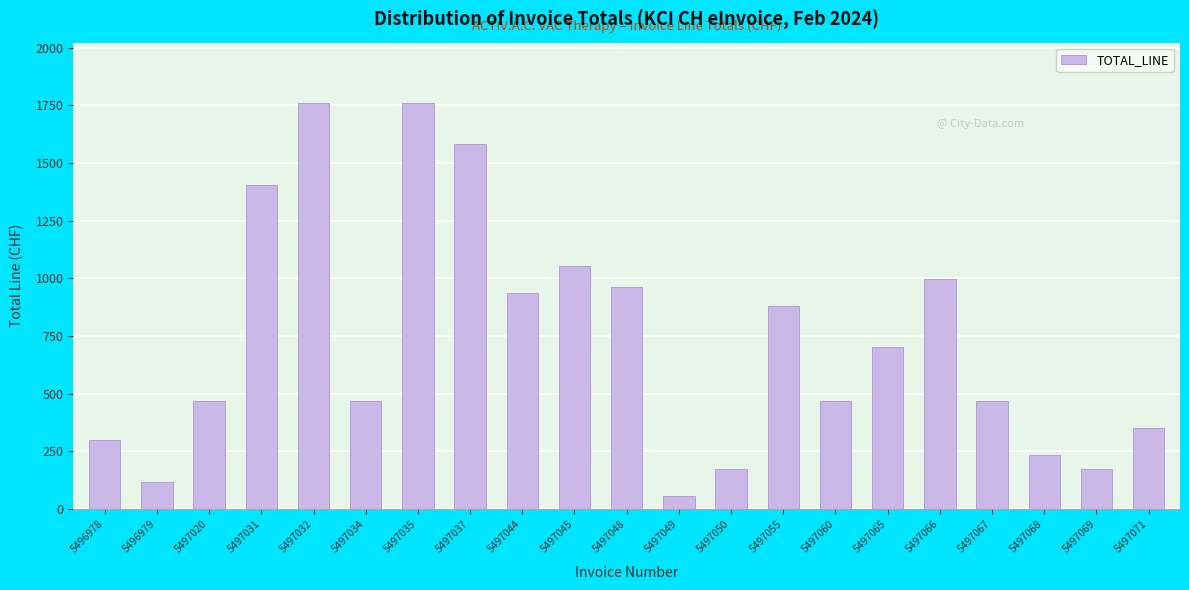

What is the value of the 3rd bar from the left?

468.8